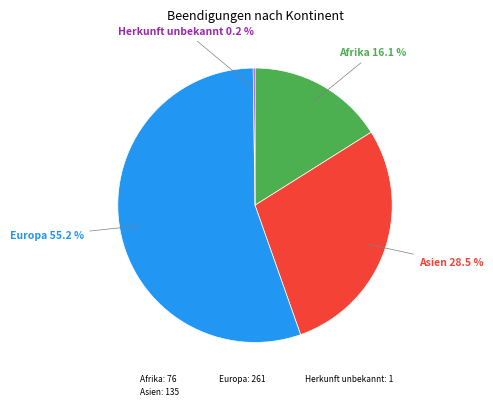

Is the sum of Asien: 135 and Europa: 261 greater than half?

Yes